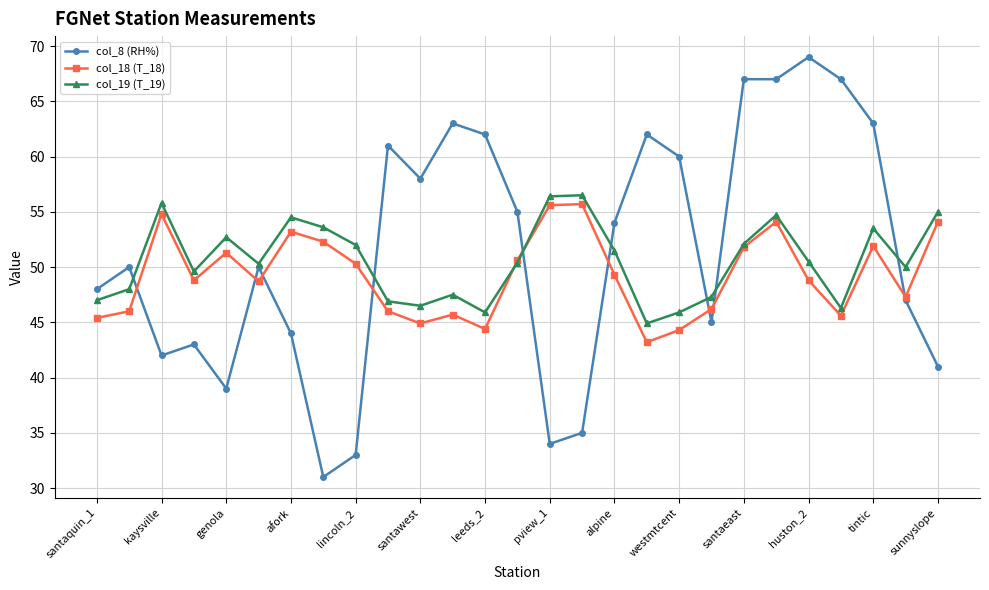

How many interior local valleys does the col_19 (T_19) series have?

7